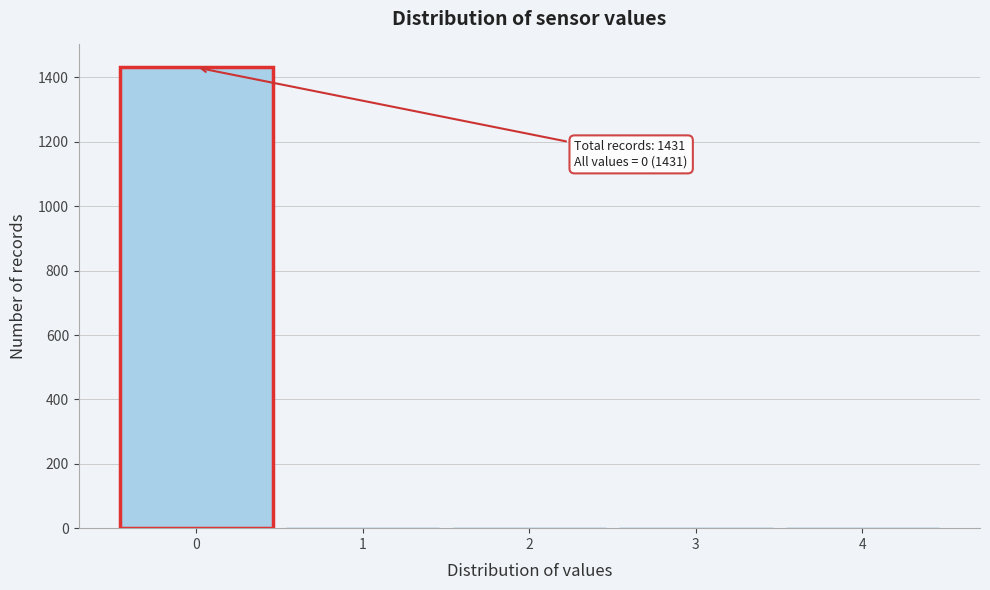

Which range on the x-axis has the tallest bar?

-0.5 to 0.5